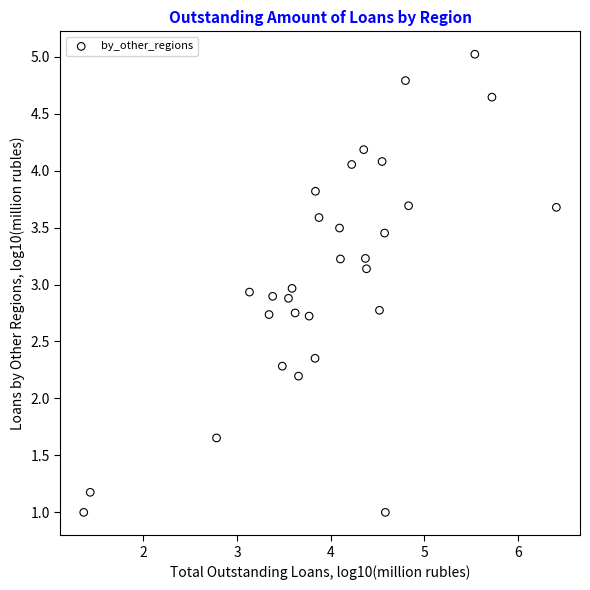

What is the range of X values (max minus min)?

5.0